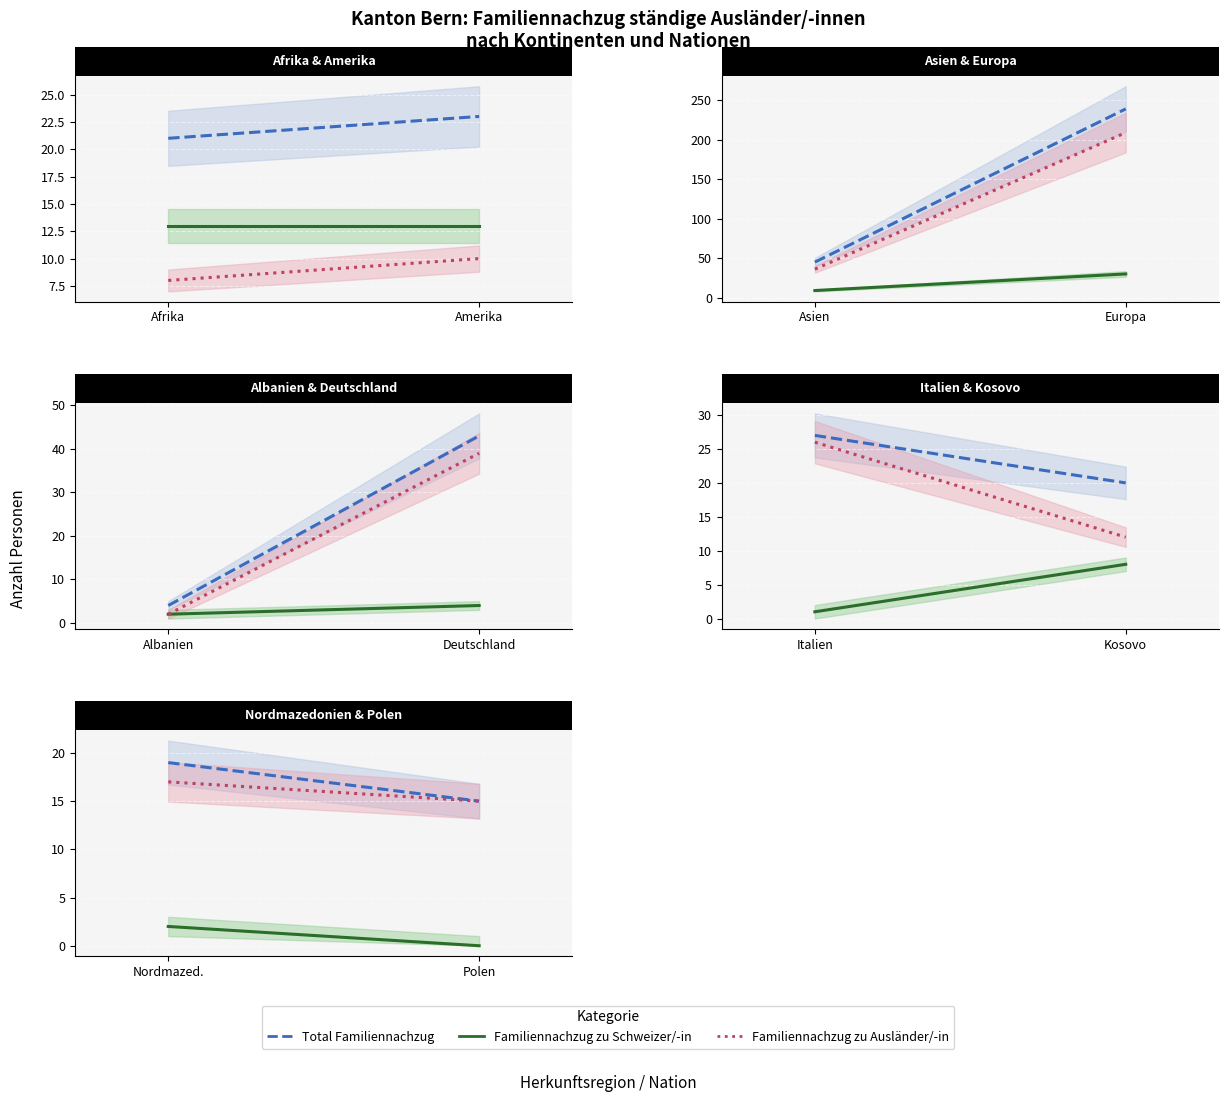

Which series has the largest total across all categories?

Total Familiennachzug